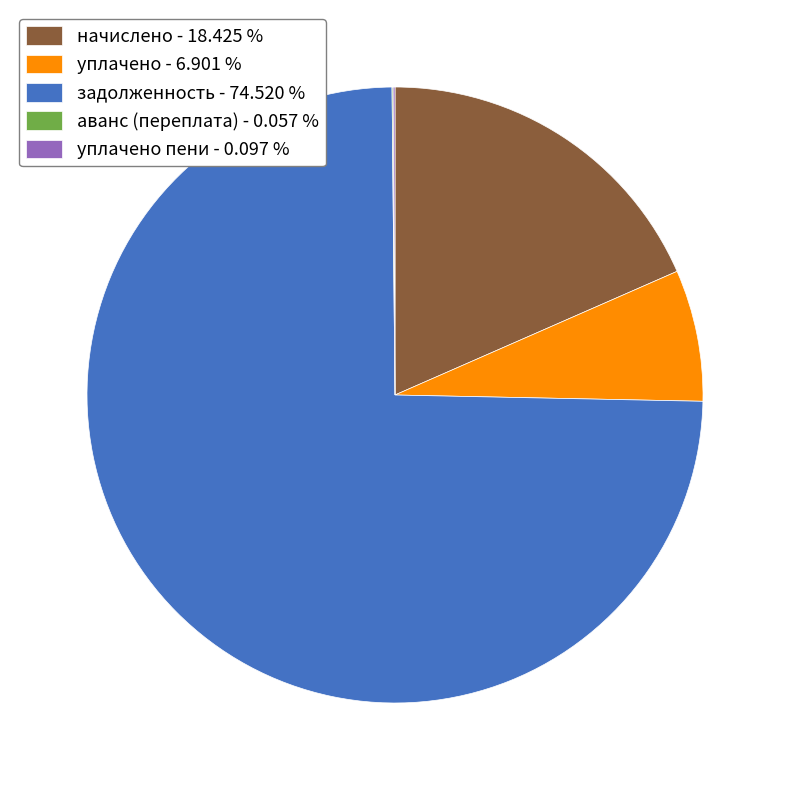

Which slice is the largest?

задолженность - 74.520 %